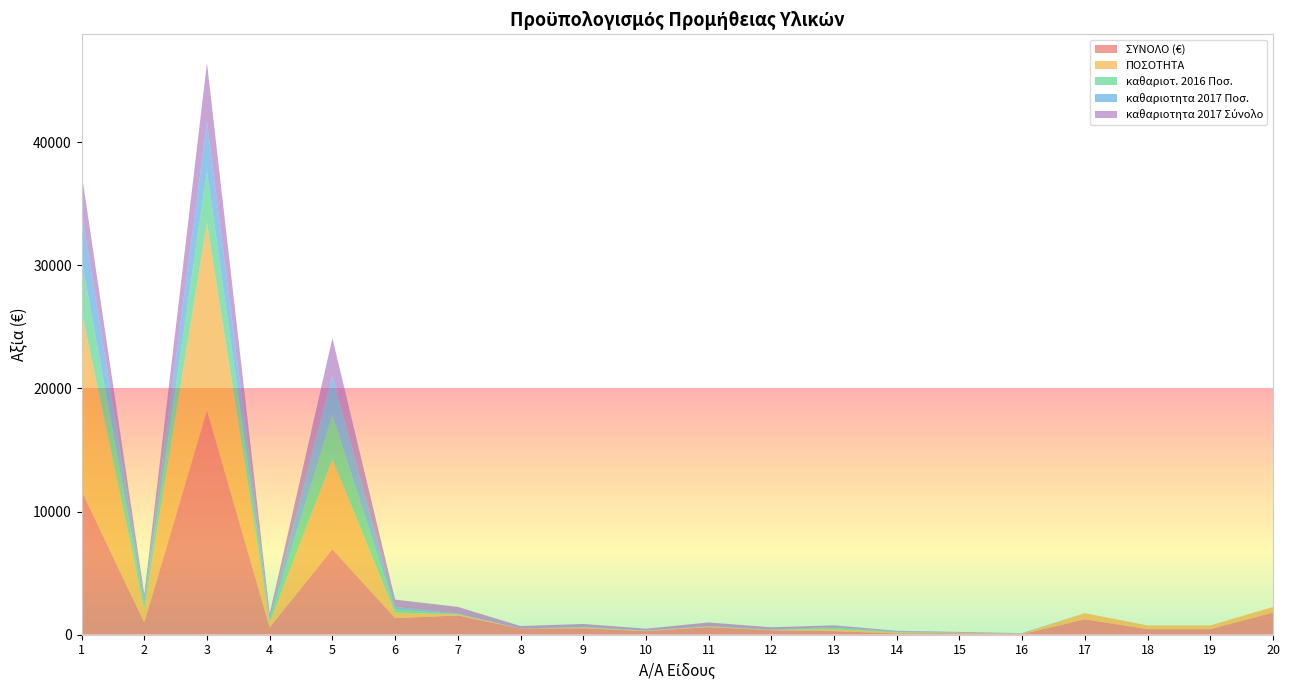

Reading left to right, transcribe all the data shown in this chart.

ΣΥΝΟΛΟ (€): 1=11680.0	2=990.0	3=18240.0	4=600.0	5=6935.0	6=1350.0	7=1557.1	8=494.6	9=523.9	10=285.8	11=615.5	12=360.0	13=286.5	14=99.7	15=109.9	16=44.0	17=1250.0	18=450.0	19=450.0	20=1800.0
ΠΟΣΟΤΗΤΑ: 1=14600.0	2=1100.0	3=15200.0	4=400.0	5=7300.0	6=450.0	7=85.0	8=5.0	9=55.0	10=30.0	11=42.0	12=30.0	13=170.0	14=85.0	15=30.0	16=30.0	17=500.0	18=300.0	19=300.0	20=450.0
καθαριοτ. 2016 Ποσ.: 1=4200.0	2=400.0	3=4200.0	4=200.0	5=3600.0	6=250.0	7=35.0	8=3.0	9=30.0	10=15.0	11=22.0	12=15.0	13=90.0	14=45.0	15=15.0	16=15.0	17=0.0	18=0.0	19=0.0	20=0.0
καθαριοτητα 2017 Ποσ.: 1=3900.0	2=400.0	3=4000.0	4=200.0	5=3200.0	6=200.0	7=30.0	8=2.0	9=25.0	10=15.0	11=20.0	12=15.0	13=80.0	14=40.0	15=15.0	16=15.0	17=0.0	18=0.0	19=0.0	20=0.0
καθαριοτητα 2017 Σύνολο: 1=3120.0	2=360.0	3=4800.0	4=300.0	5=3040.0	6=600.0	7=549.6	8=197.8	9=238.2	10=142.9	11=293.1	12=180.0	13=134.8	14=46.9	15=55.0	16=22.0	17=0.0	18=0.0	19=0.0	20=0.0